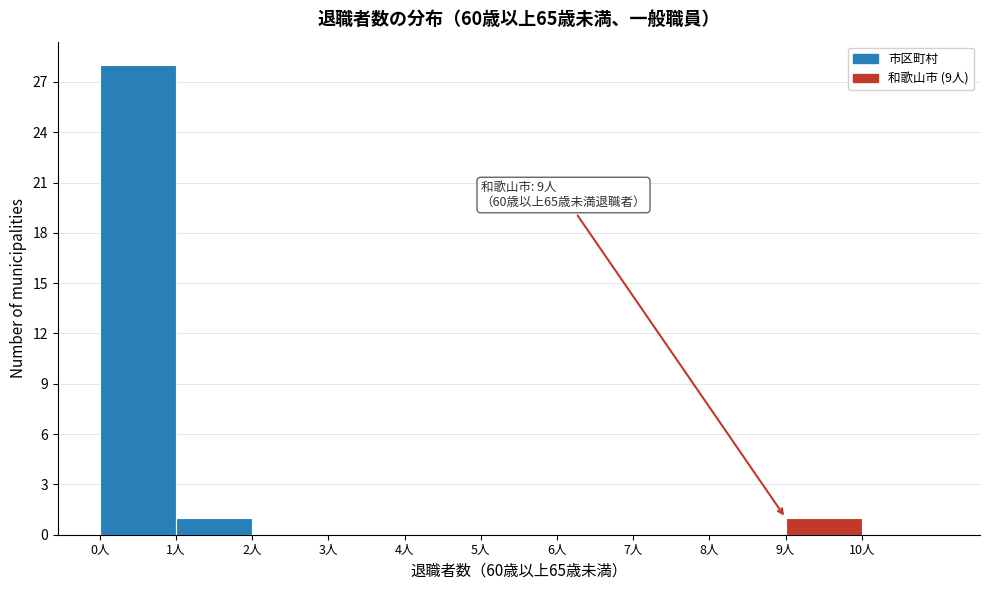

Over which range of the x-axis is the bar tallest?

0 to 1